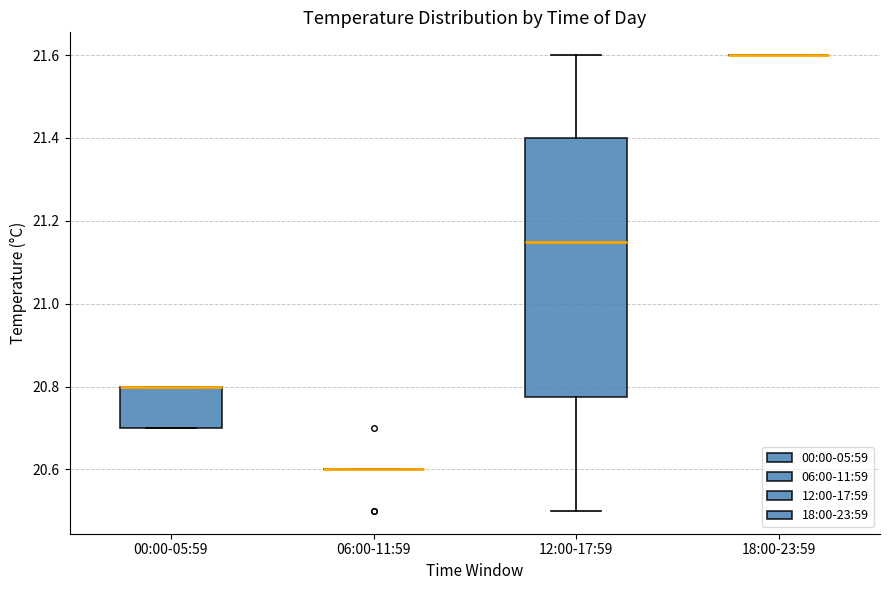

Comparing the boxes themselves (not the whiskers), which one is the tallest?

12:00-17:59